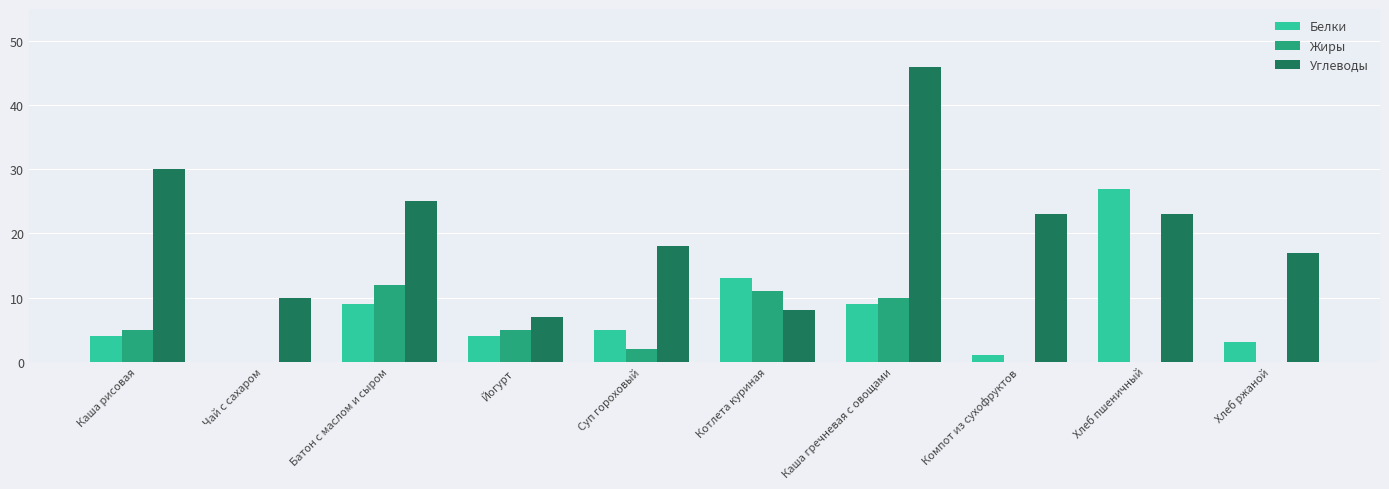

Reading right to left, list all the values displayed in this chart.

Белки: Хлеб ржаной=3	Хлеб пшеничный=27	Компот из сухофруктов=1	Каша гречневая с овощами=9	Котлета куриная=13	Суп гороховый=5	Йогурт=4	Батон с маслом и сыром=9	Чай с сахаром=0	Каша рисовая=4
Жиры: Хлеб ржаной=0	Хлеб пшеничный=0	Компот из сухофруктов=0	Каша гречневая с овощами=10	Котлета куриная=11	Суп гороховый=2	Йогурт=5	Батон с маслом и сыром=12	Чай с сахаром=0	Каша рисовая=5
Углеводы: Хлеб ржаной=17	Хлеб пшеничный=23	Компот из сухофруктов=23	Каша гречневая с овощами=46	Котлета куриная=8	Суп гороховый=18	Йогурт=7	Батон с маслом и сыром=25	Чай с сахаром=10	Каша рисовая=30